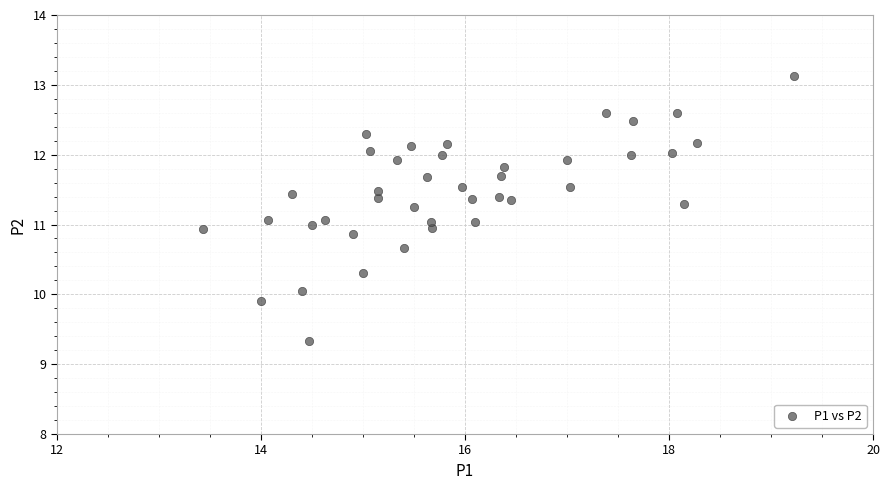

What is the range of Y values (max minus min)?

3.8